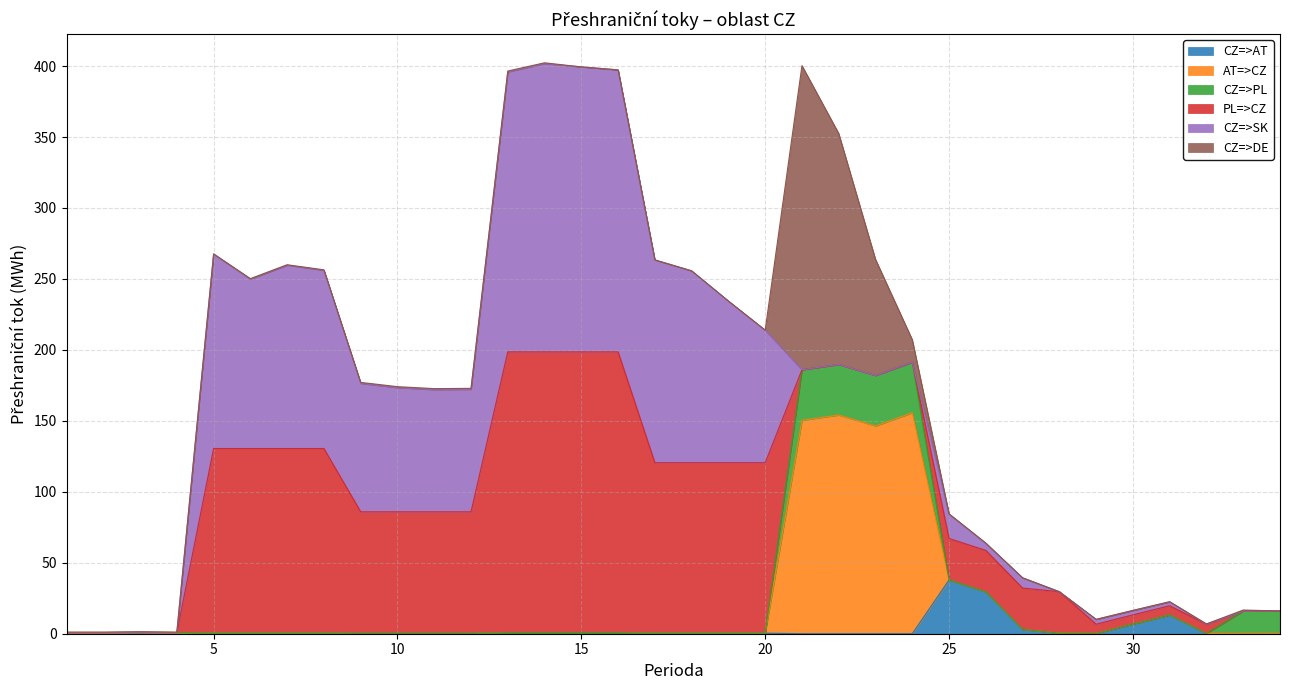

True or false: CZ=>AT has a value of 0.4 at 2.

True